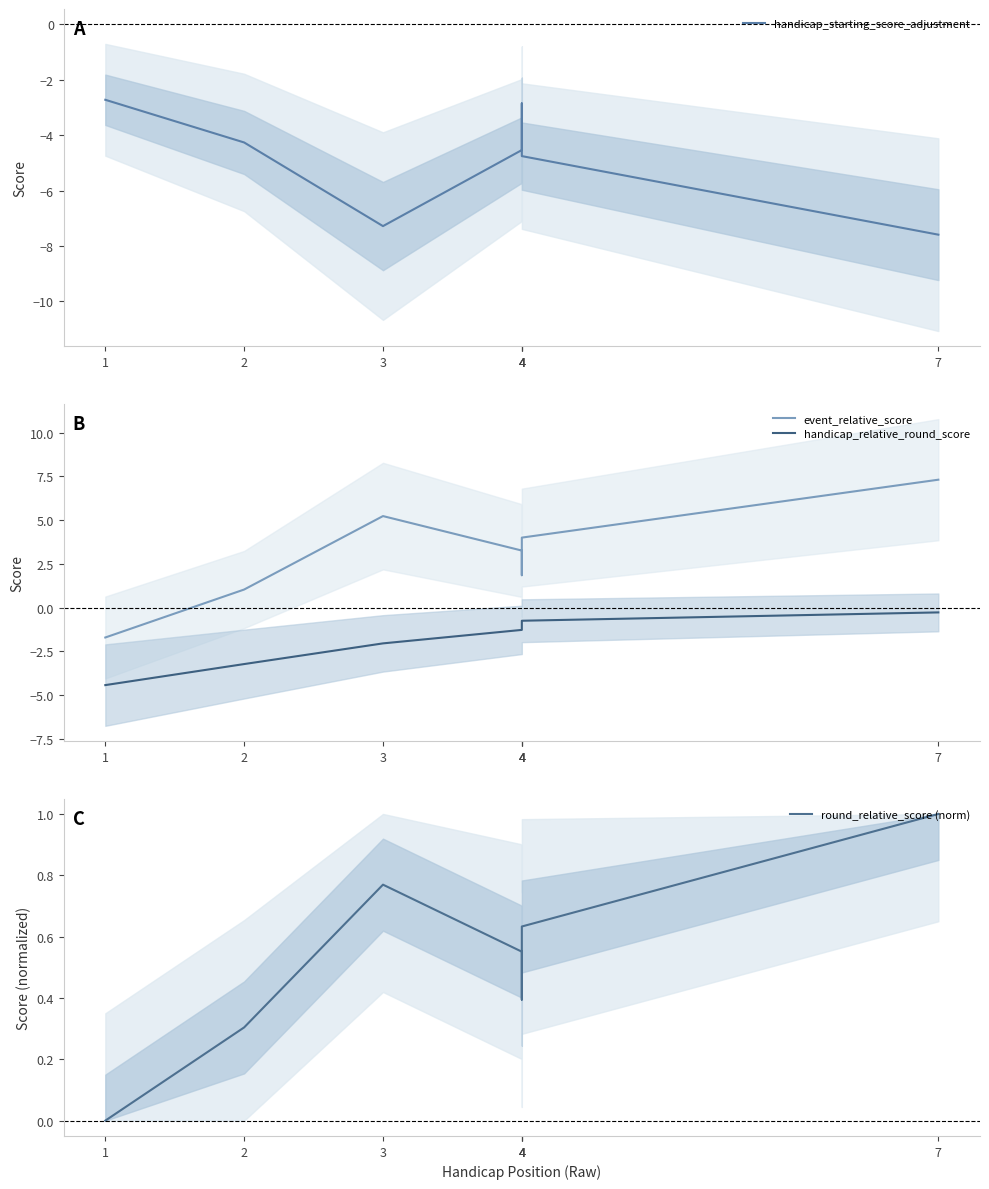

True or false: round_relative_score (norm) and handicap_relative_round_score intersect in this chart.

False